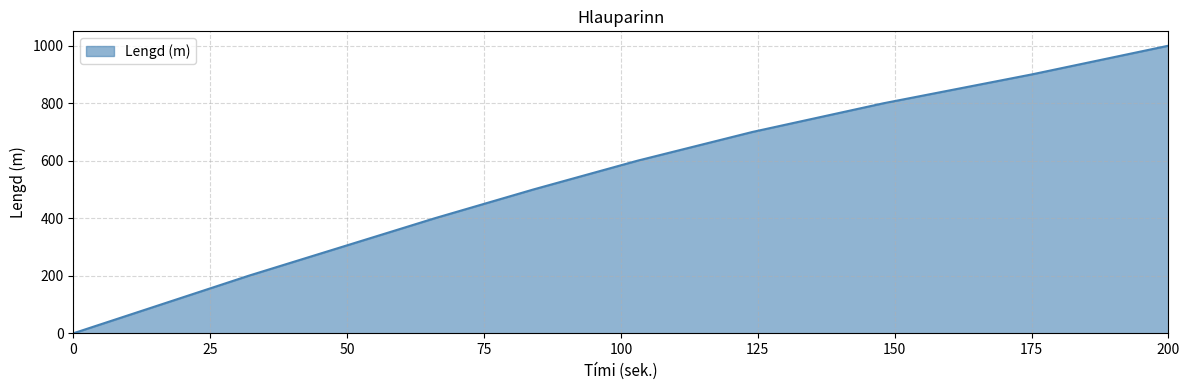

What is the difference between the maximum and minimum values?

1000